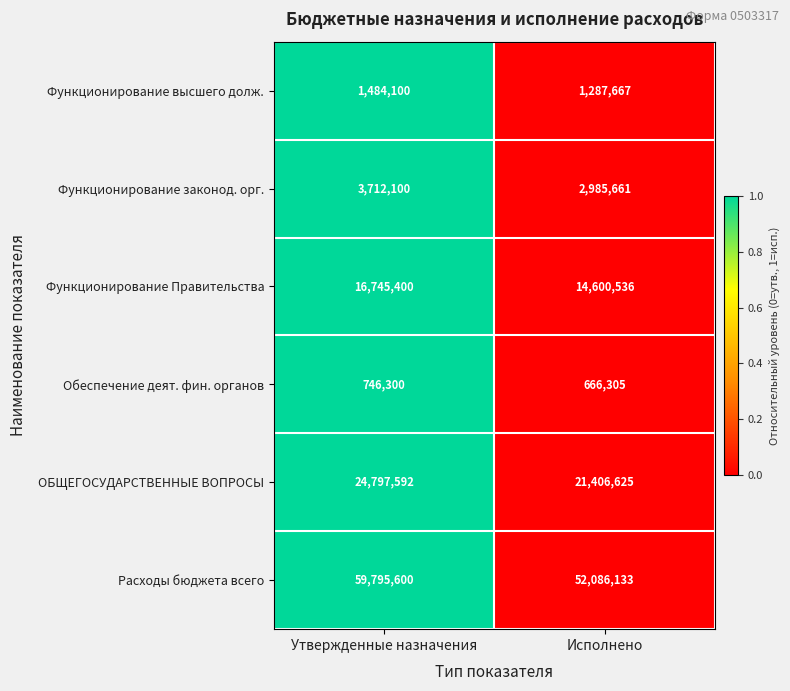

Count the number of data series in this chart.

6